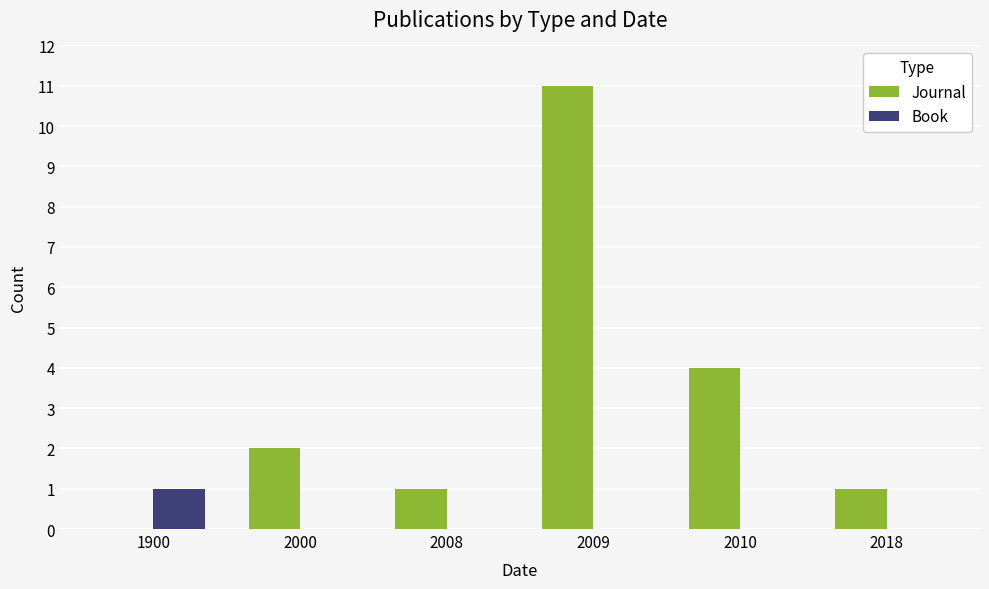

Is it true that Book equals 0 at 2008?

True